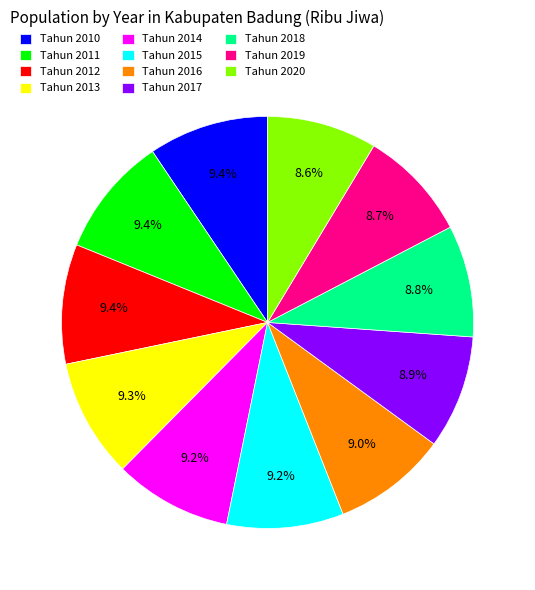

What portion of the pie excludes Tahun 2020?

91.4%